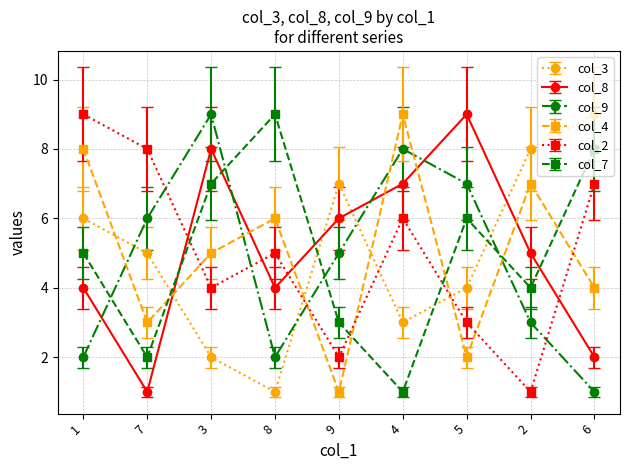

The col_4 series shows 4 at 6. True or false?

True